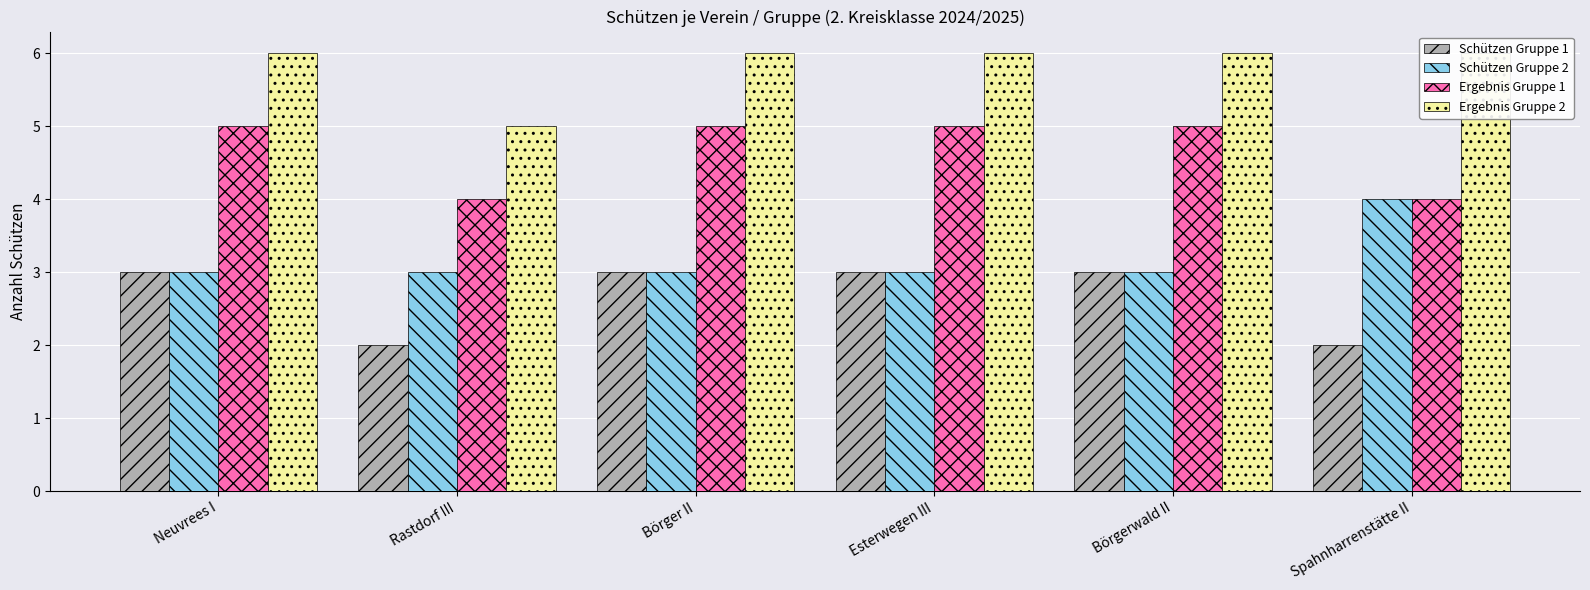

What is the maximum value for Ergebnis Gruppe 1?

5